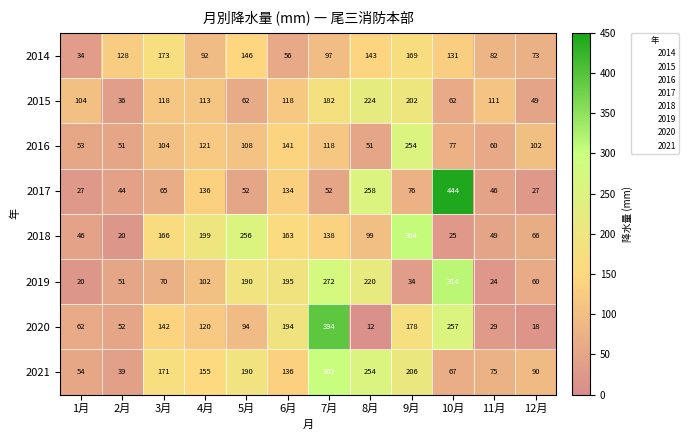

At how many categories does at least one series exceed 66?

12